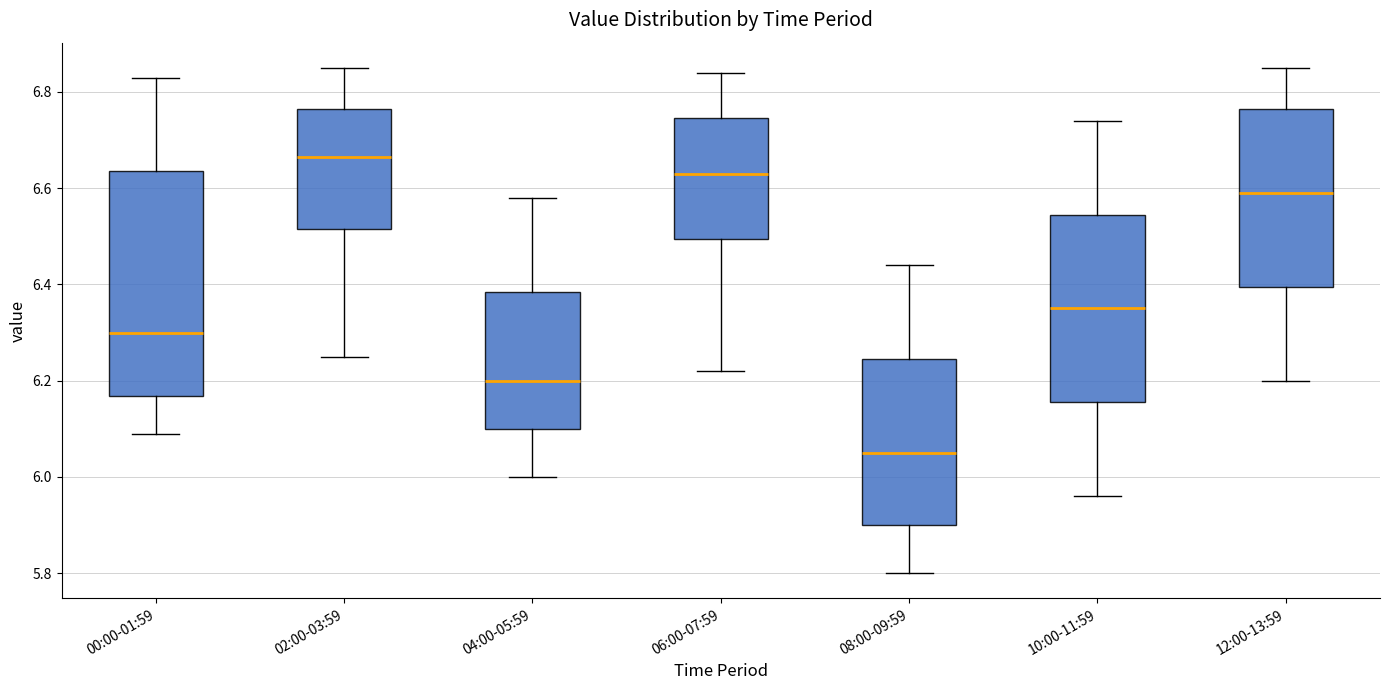

Reading left to right, transcribe this box plot: for each box, give where its median line is, the range the box spans, and where its two whiskers end, as read against the y-axis. The values are not printed on the chart, so give them approximately, as read against the axis.

00:00-01:59: median 6.30, box 6.16 to 6.64, whiskers 6.10 to 6.84
02:00-03:59: median 6.66, box 6.52 to 6.76, whiskers 6.26 to 6.86
04:00-05:59: median 6.20, box 6.10 to 6.38, whiskers 6.00 to 6.58
06:00-07:59: median 6.64, box 6.50 to 6.74, whiskers 6.22 to 6.84
08:00-09:59: median 6.06, box 5.90 to 6.24, whiskers 5.80 to 6.44
10:00-11:59: median 6.36, box 6.16 to 6.54, whiskers 5.96 to 6.74
12:00-13:59: median 6.60, box 6.40 to 6.76, whiskers 6.20 to 6.86